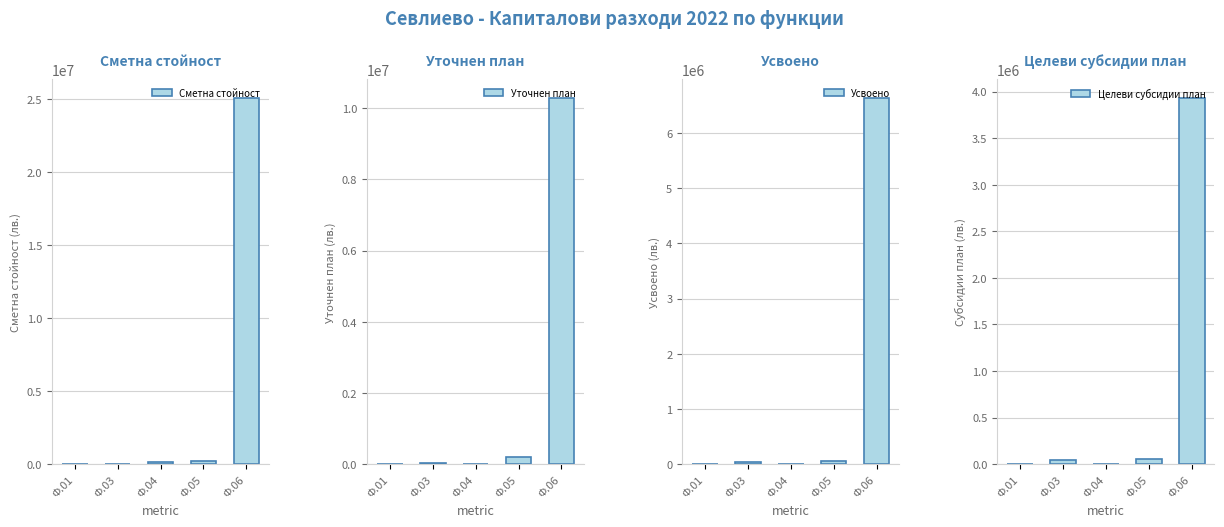

At which category is the sum across all series the highest?

Ф.06